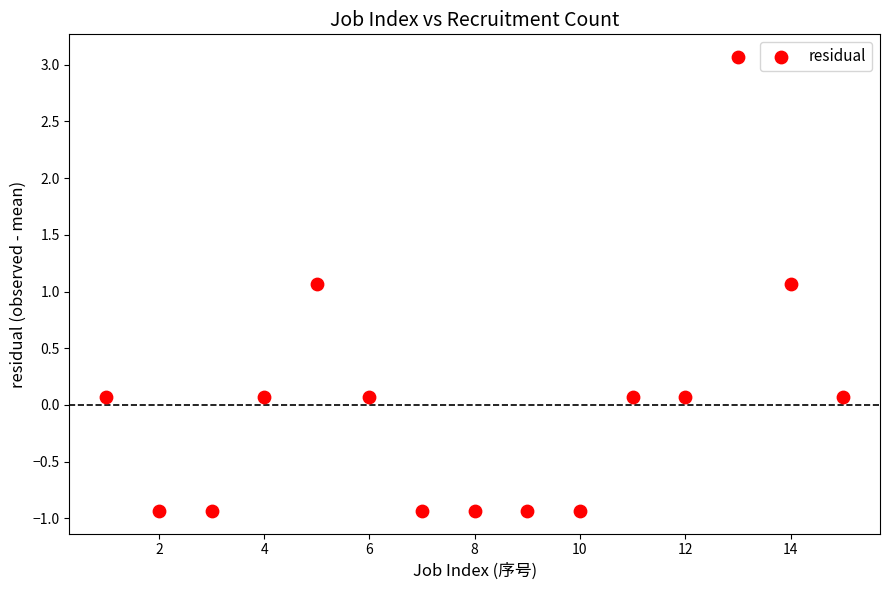

What is the range of Y values (max minus min)?

4.0